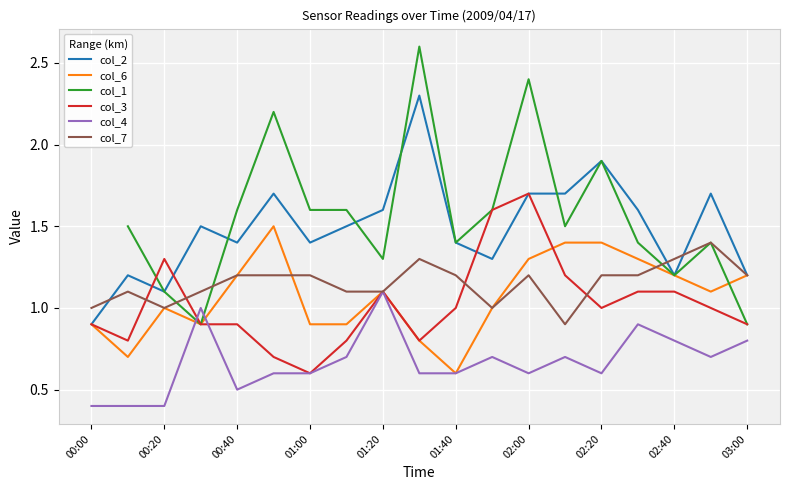

The value of col_3 at 02:40 is 1.1. True or false?

True